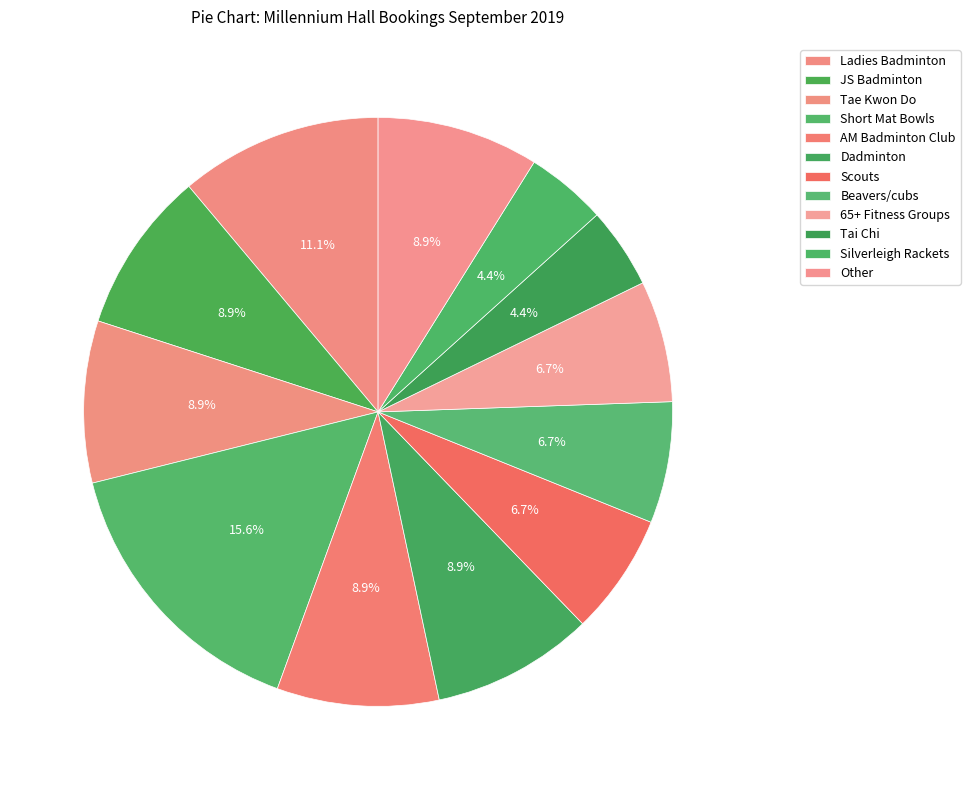

What percentage is the Other slice, to the nearest percent?

9%